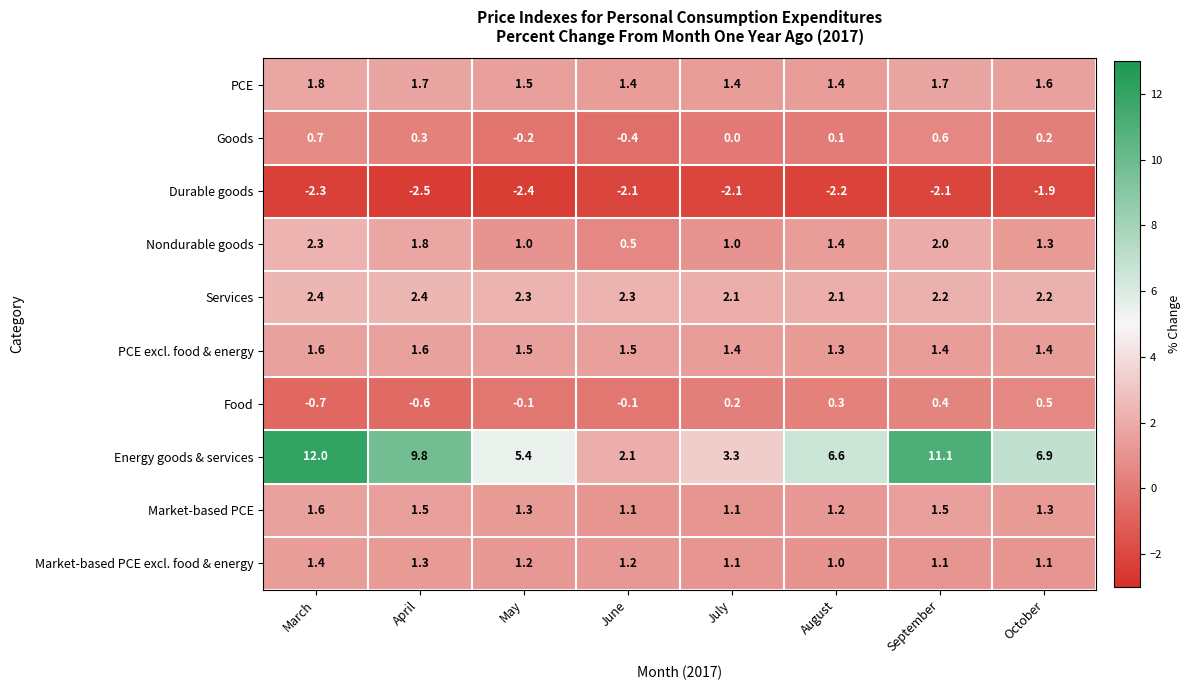

What is the total value across all series at March?

20.8